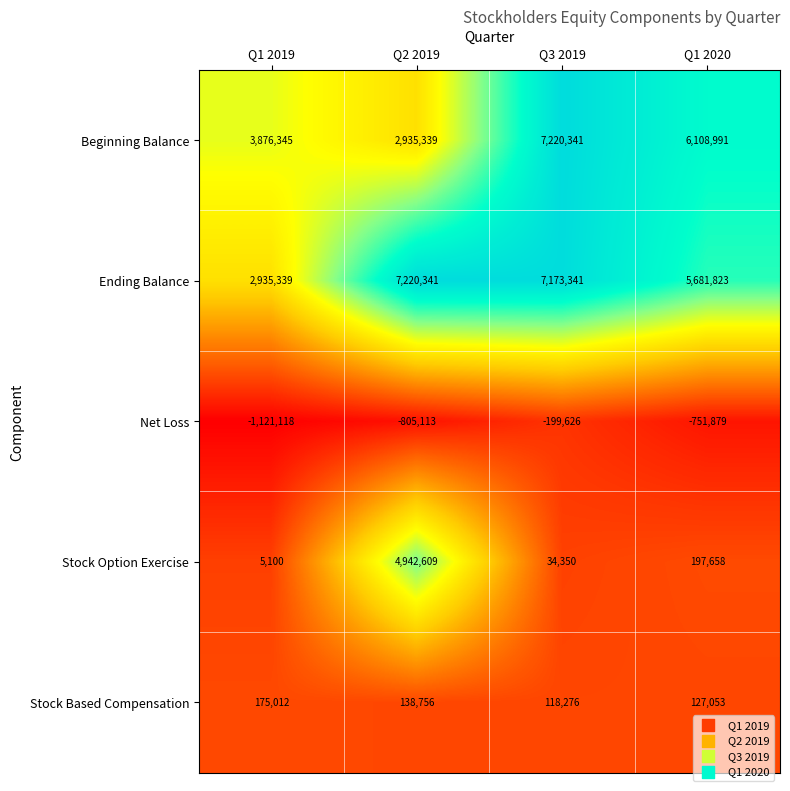

At how many categories does at least one series exceed 2895425?

4